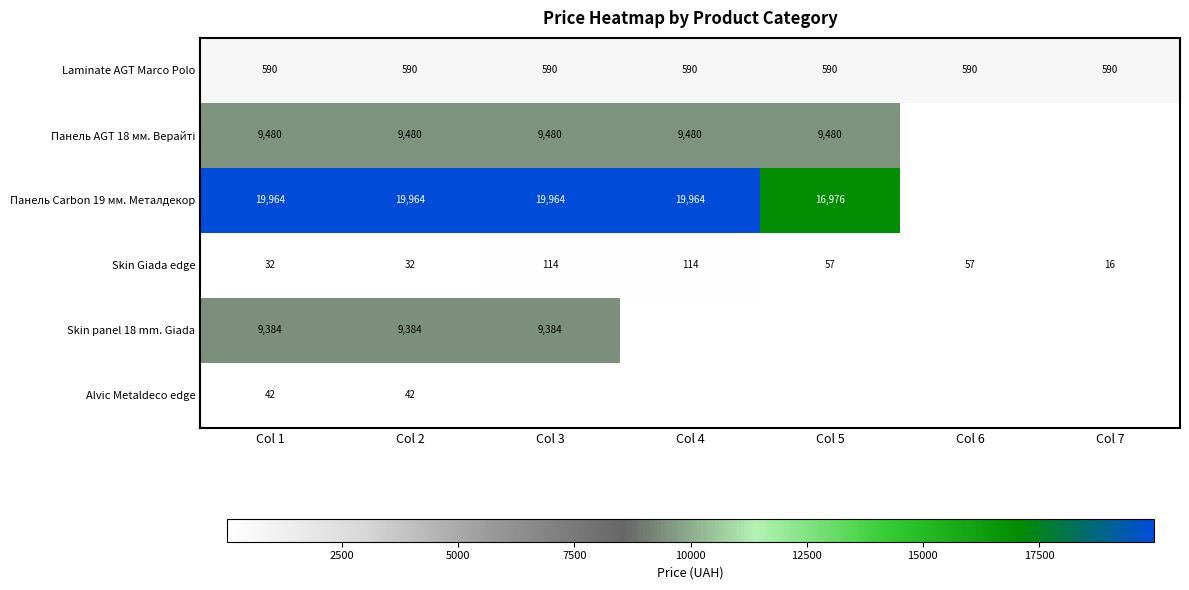

Is the value of Laminate AGT Marco Polo at Col 7 greater than the value of Skin Giada edge at Col 5?

Yes